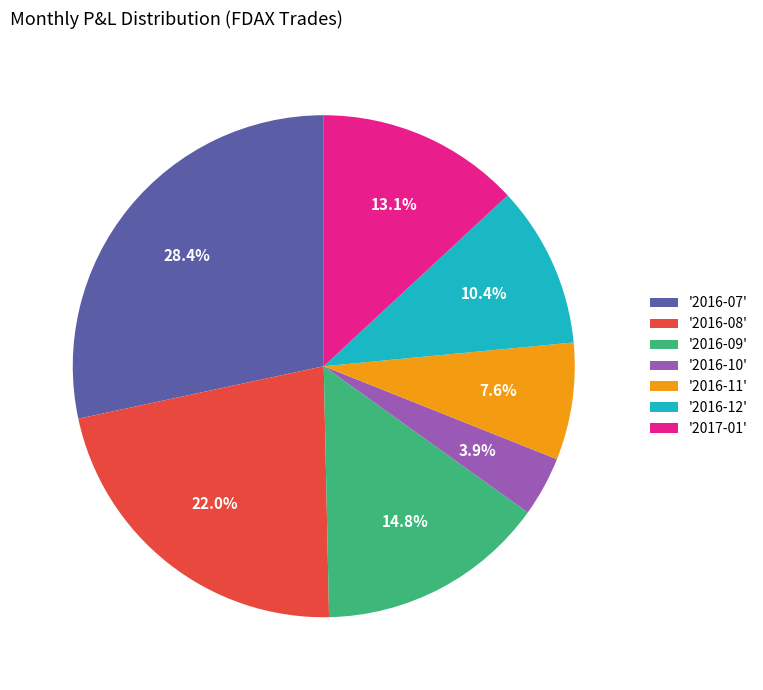

Combined, do '2016-10' and '2016-08' account for over 50%?

No